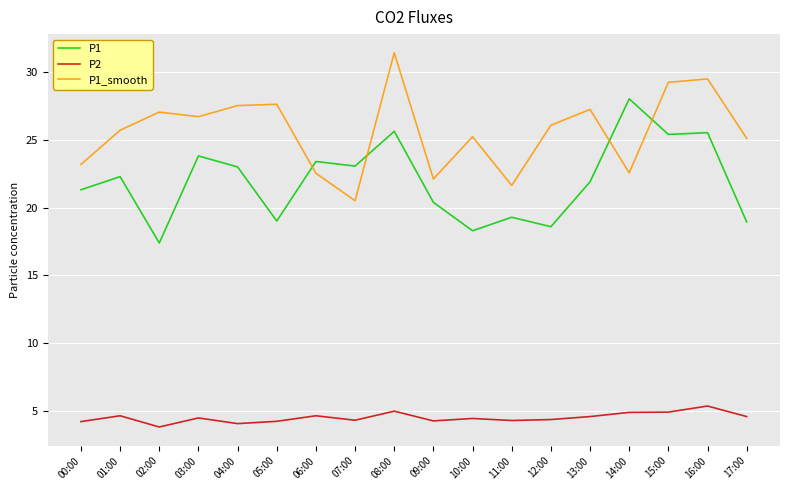

How many interior local valleys does the P1_smooth series have?

5